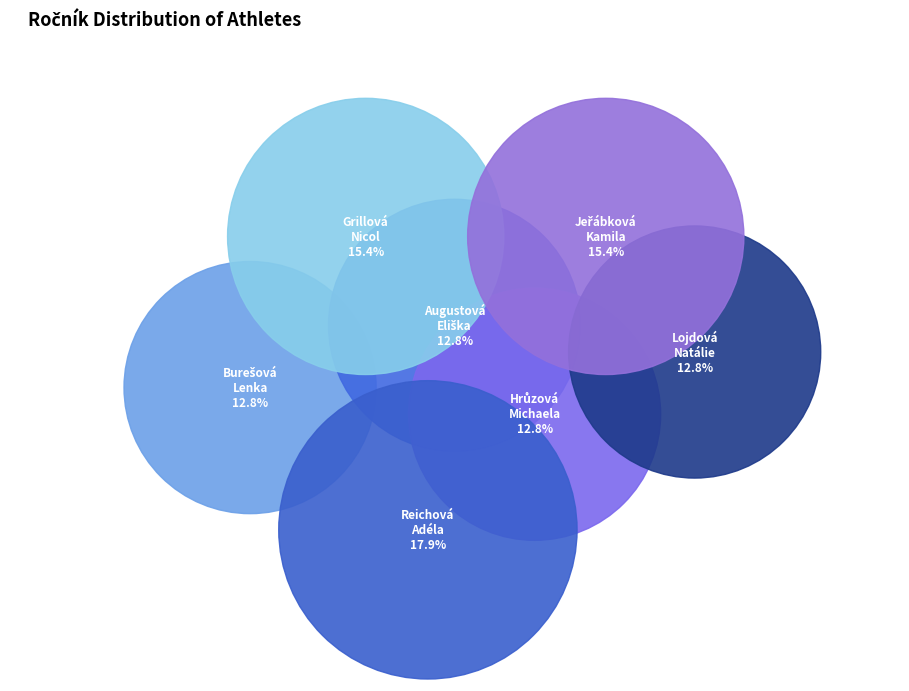

How many slices are in this pie chart?

7